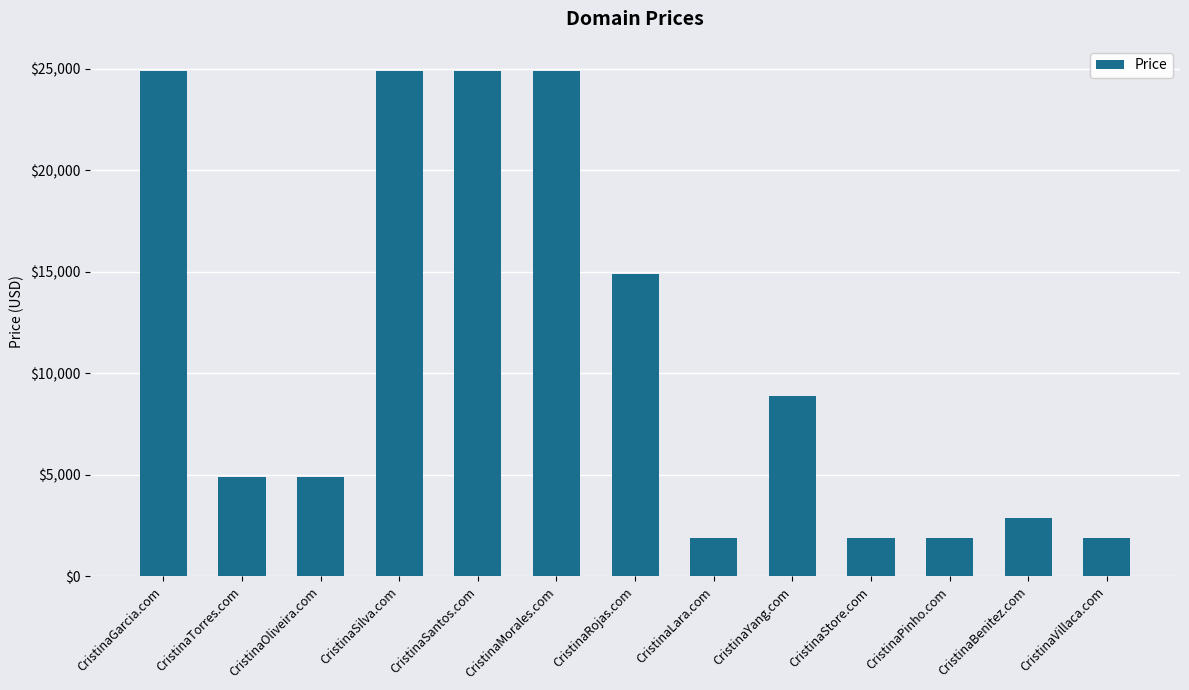

Approximately how many times larger is the value at CristinaYang.com compared to CristinaTorres.com?

1.8